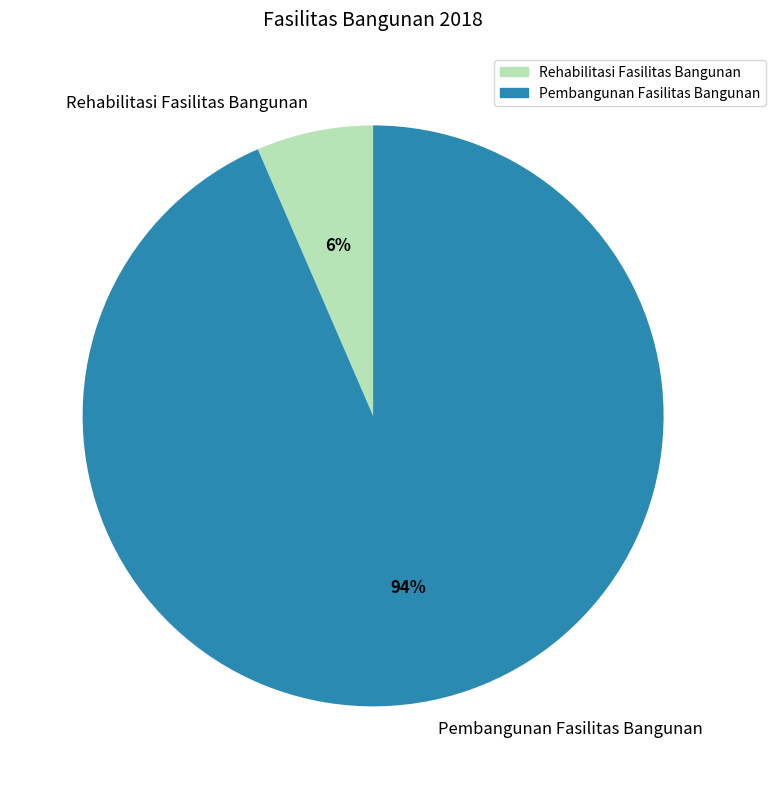

Combined, do Pembangunan Fasilitas Bangunan and Rehabilitasi Fasilitas Bangunan account for over 50%?

Yes